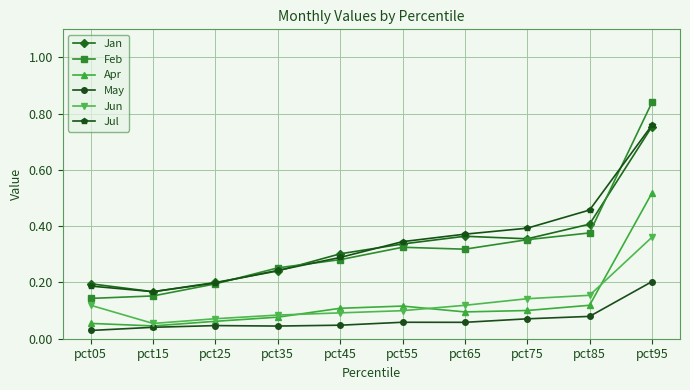

What are all the series names shown in the legend?

Jan, Feb, Apr, May, Jun, Jul